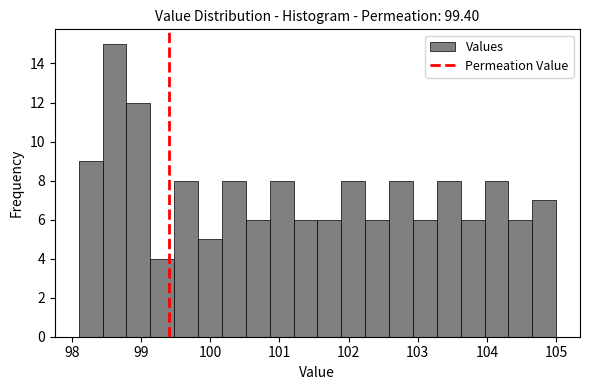

Around what value on the x-axis is the tallest bar? Give the approximate position of its centre, as read against the axis.

98.6